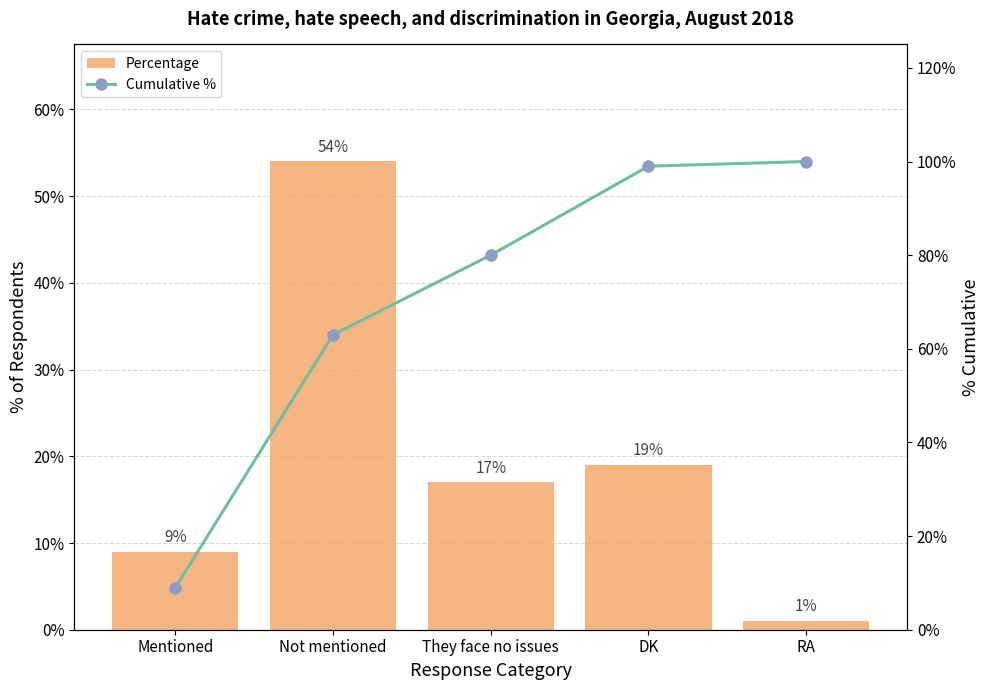

Read the Cumulative % value at Not mentioned, to the nearest 10.

60